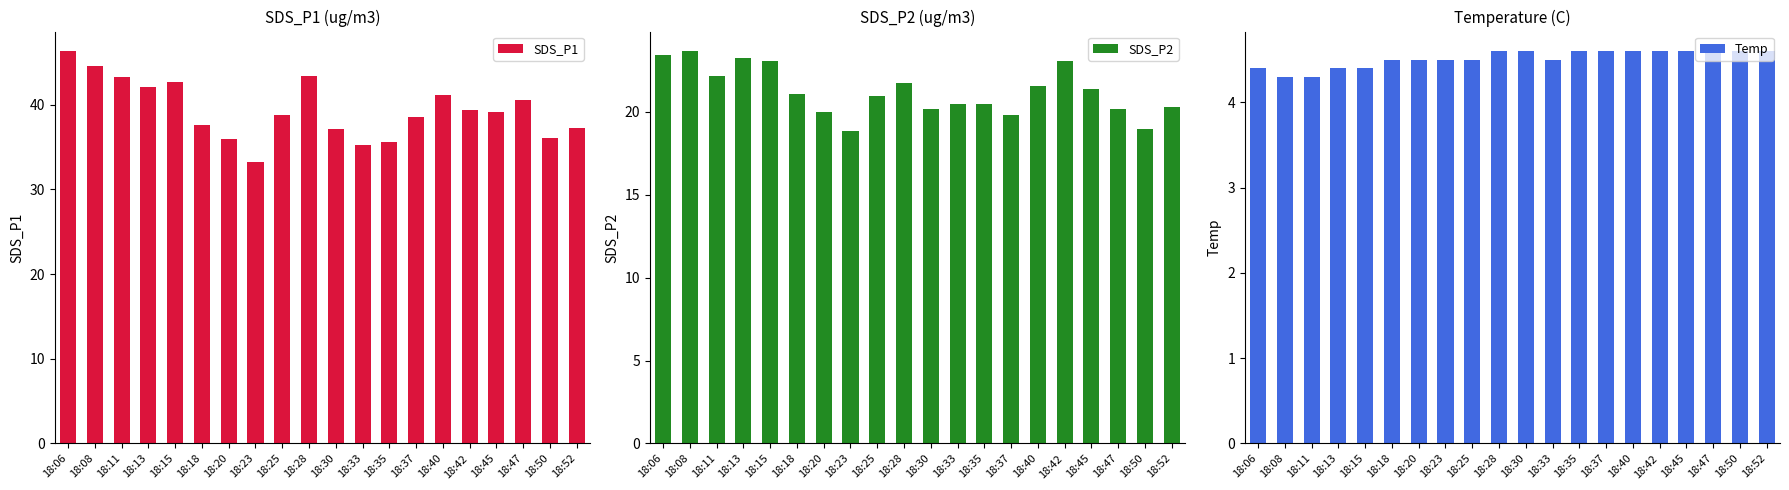

Reading left to right, extract all data points from this chart.

SDS_P1: 18:06=46.3	18:08=44.6	18:11=43.3	18:13=42.1	18:15=42.7	18:18=37.6	18:20=36.0	18:23=33.2	18:25=38.9	18:28=43.4	18:30=37.1	18:33=35.2	18:35=35.6	18:37=38.6	18:40=41.2	18:42=39.4	18:45=39.2	18:47=40.6	18:50=36.1	18:52=37.3
SDS_P2: 18:06=23.4	18:08=23.7	18:11=22.2	18:13=23.2	18:15=23.1	18:18=21.1	18:20=20.0	18:23=18.9	18:25=20.9	18:28=21.7	18:30=20.2	18:33=20.5	18:35=20.5	18:37=19.8	18:40=21.6	18:42=23.1	18:45=21.4	18:47=20.2	18:50=19.0	18:52=20.3
Temp: 18:06=4.4	18:08=4.3	18:11=4.3	18:13=4.4	18:15=4.4	18:18=4.5	18:20=4.5	18:23=4.5	18:25=4.5	18:28=4.6	18:30=4.6	18:33=4.5	18:35=4.6	18:37=4.6	18:40=4.6	18:42=4.6	18:45=4.6	18:47=4.6	18:50=4.6	18:52=4.6